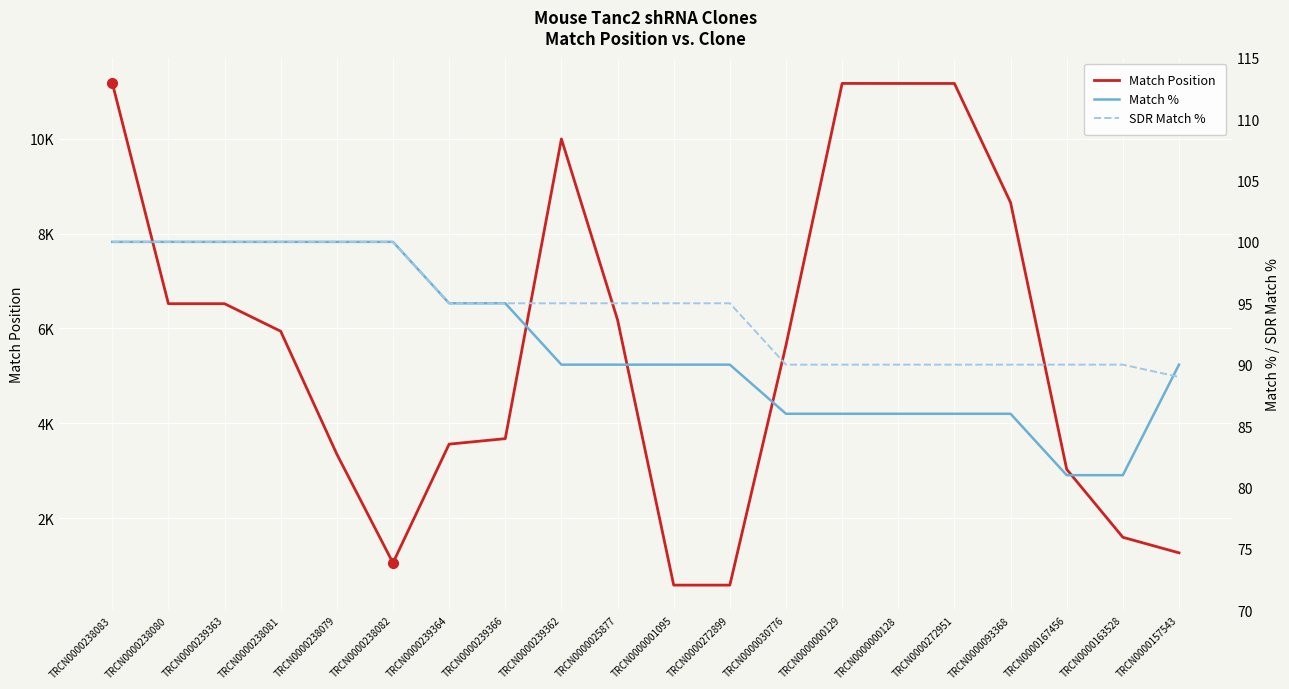

List the labels in order of SDR Match % value, smallest first.

TRCN0000157543, TRCN0000030776, TRCN0000000129, TRCN0000000128, TRCN0000272951, TRCN0000093368, TRCN0000167456, TRCN0000163528, TRCN0000239364, TRCN0000239366, TRCN0000239362, TRCN0000025877, TRCN0000001095, TRCN0000272899, TRCN0000238083, TRCN0000238080, TRCN0000239363, TRCN0000238081, TRCN0000238079, TRCN0000238082